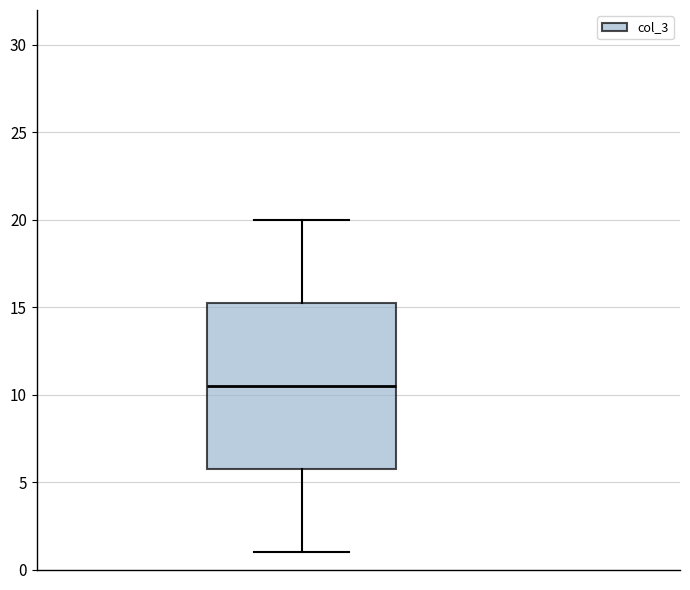

Where does the median line of the box sit on the y-axis? The values are not printed on the chart, so give them approximately, as read against the axis.

10.5